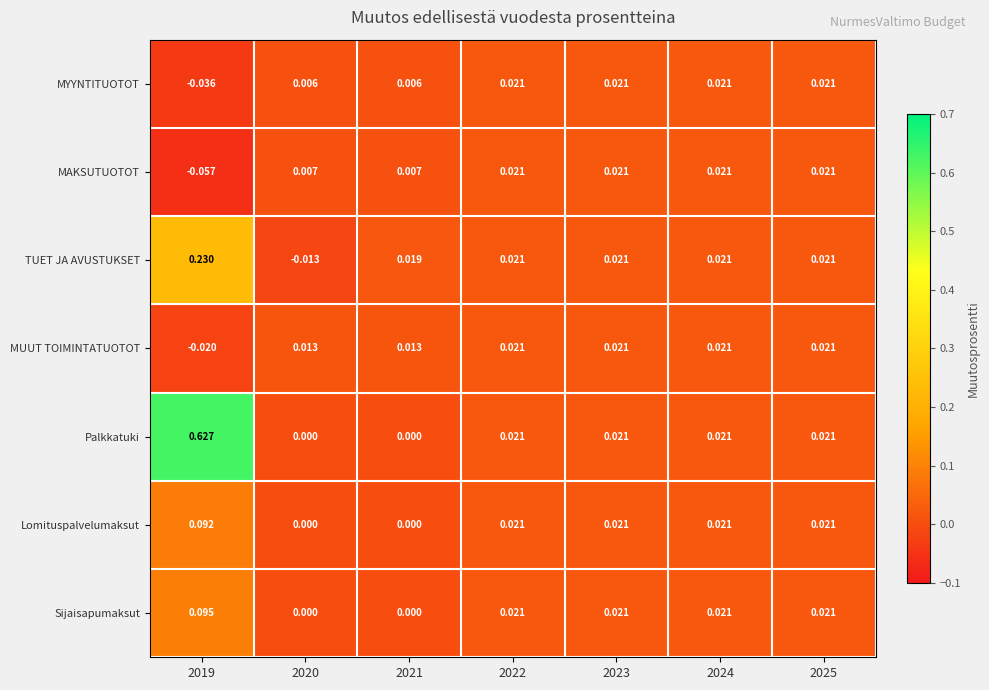

Rank the series at 2019 from lowest to highest value.

MAKSUTUOTOT, MYYNTITUOTOT, MUUT TOIMINTATUOTOT, Lomituspalvelumaksut, Sijaisapumaksut, TUET JA AVUSTUKSET, Palkkatuki